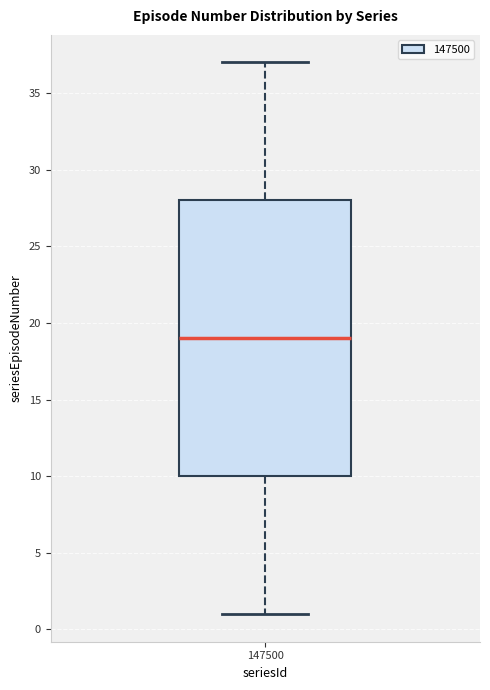

Transcribe this box plot: give where the median line is, the range the box spans, and where the two whiskers end, as read against the y-axis. The values are not printed on the chart, so give them approximately, as read against the axis.

median 19, box 10 to 28, whiskers 1 to 37